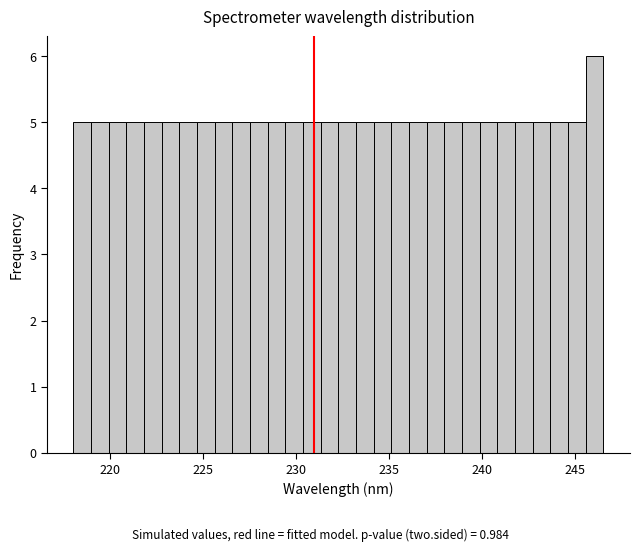

Around what value on the x-axis is the tallest bar? Give the approximate position of its centre, as read against the axis.

246.0